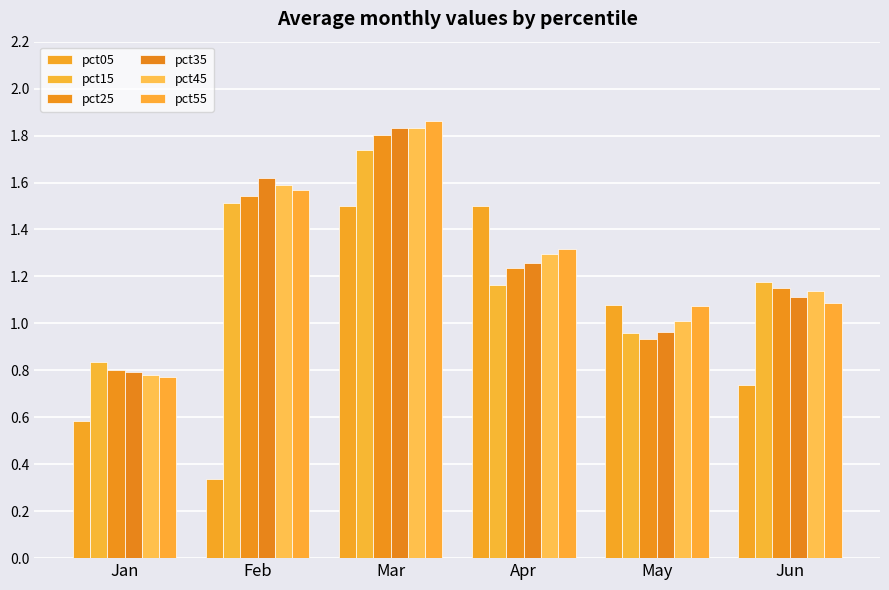

True or false: pct25 has a value of 1.2 at Apr.

True